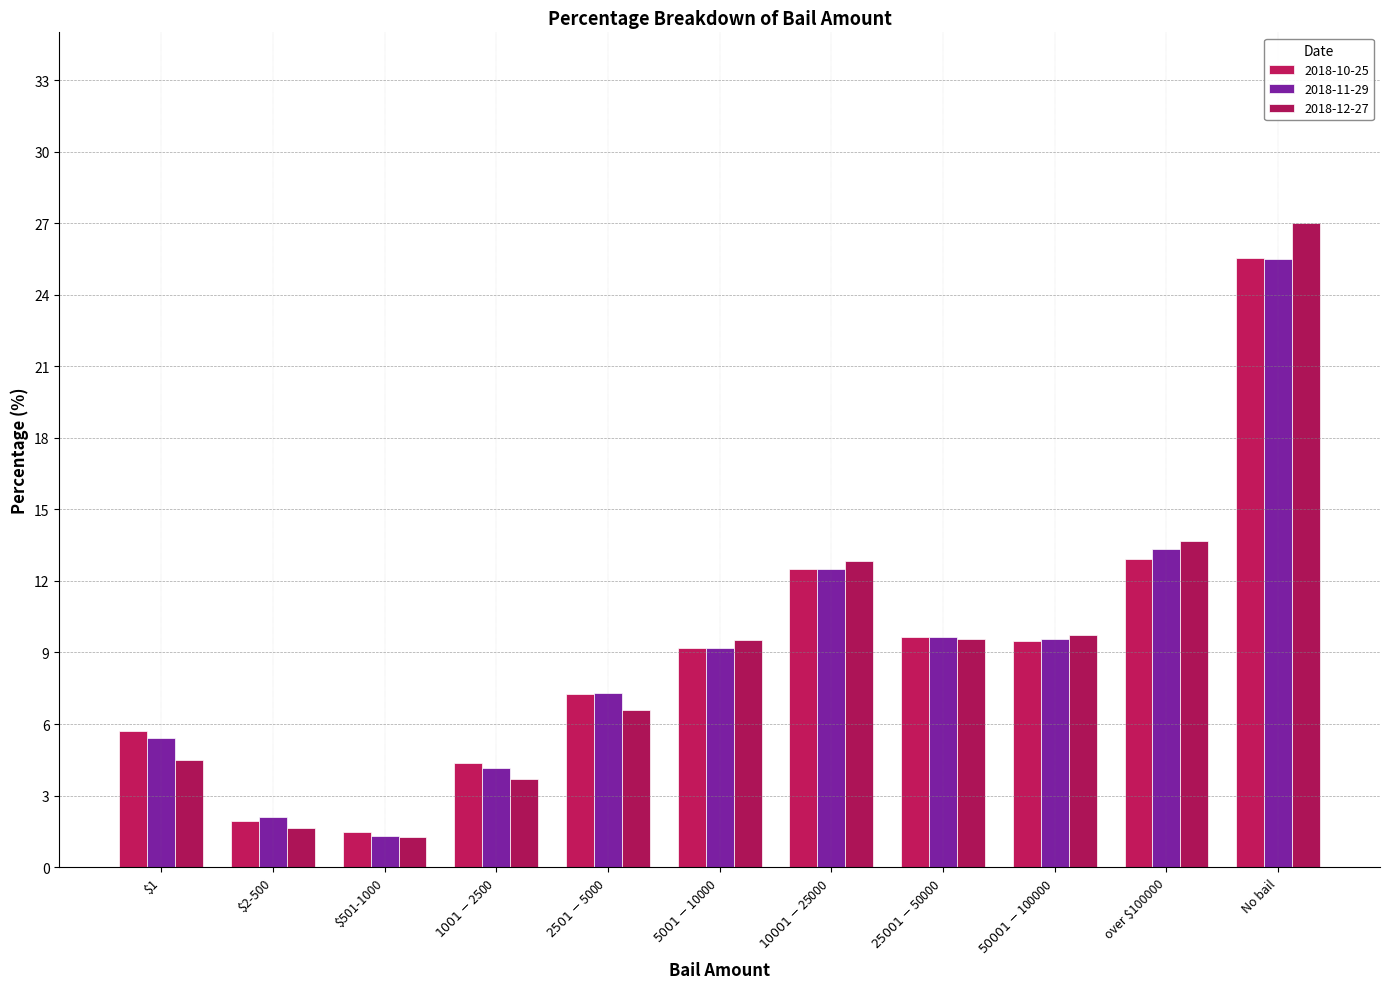

How many values in the 2018-11-29 series are below 9?

5